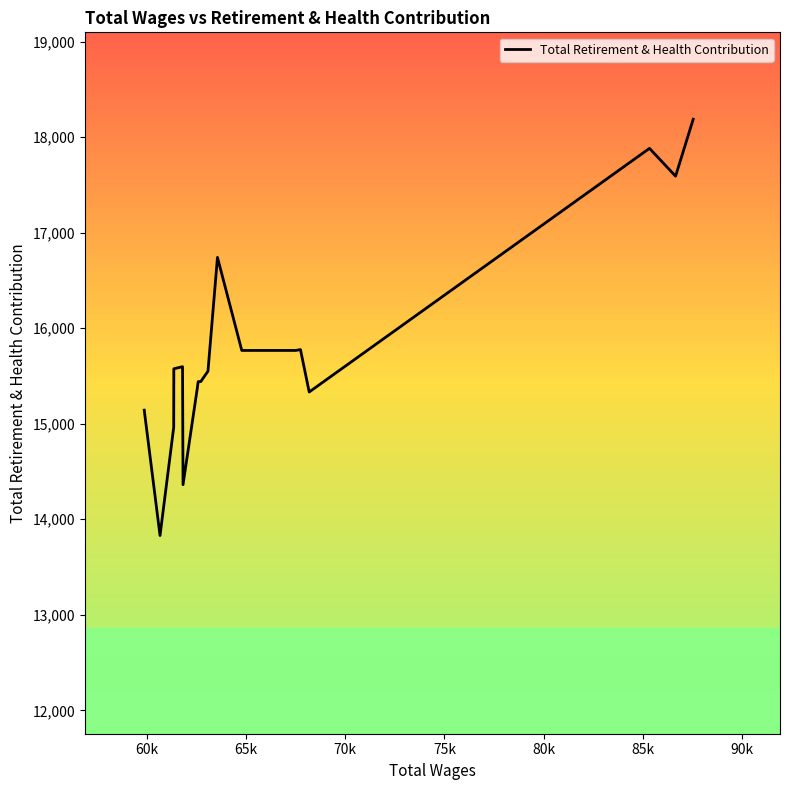

Does the chart have visible grid lines?

No